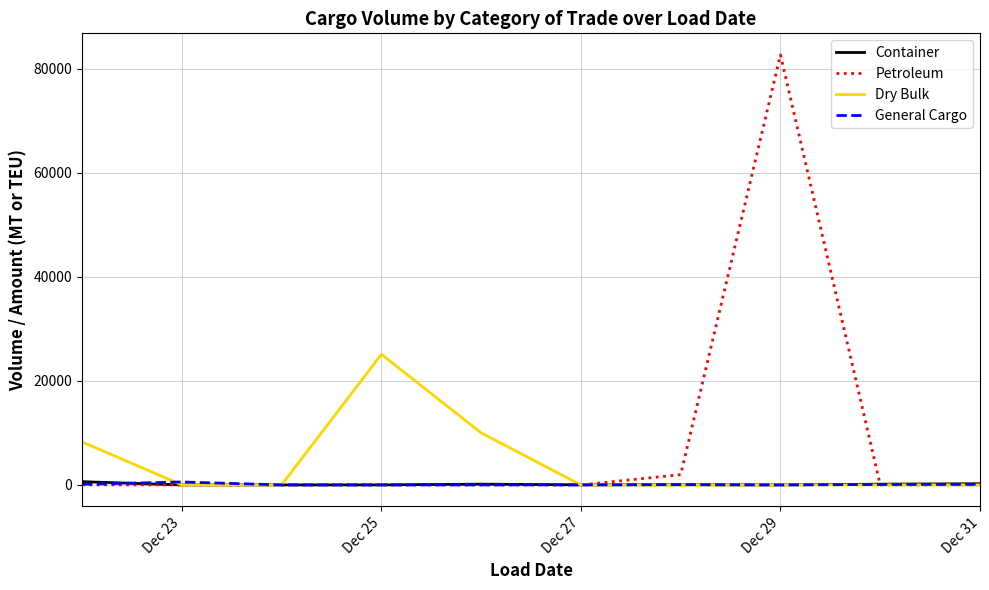

How many values in the Dry Bulk series exceed 0?

3